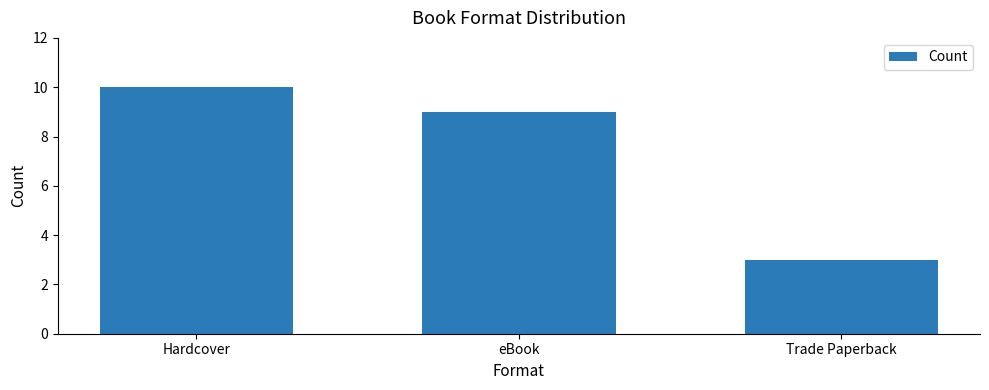

Reading left to right, extract all data points from this chart.

Hardcover=10	eBook=9	Trade Paperback=3